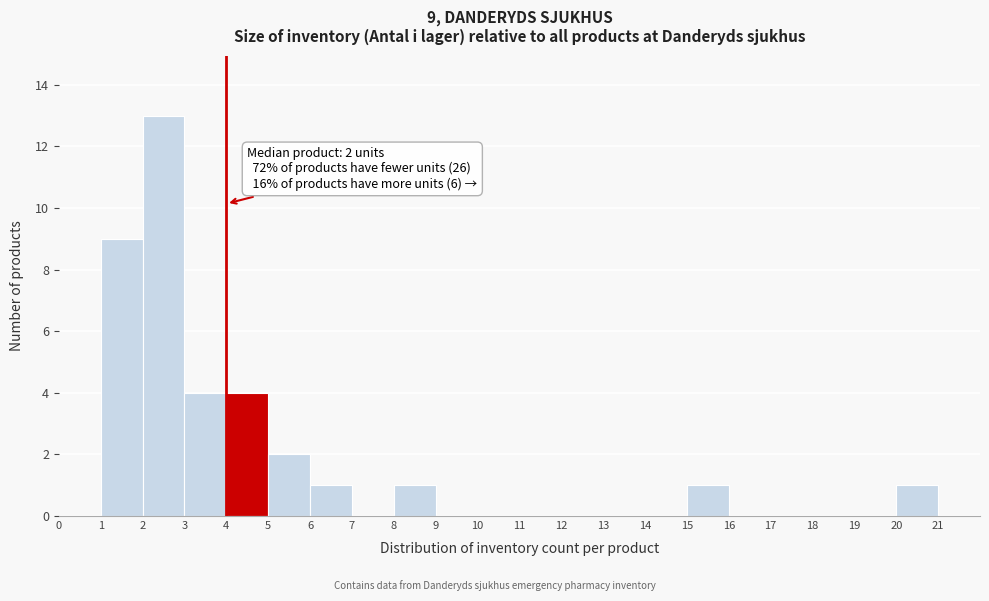

Which range on the x-axis has the tallest bar?

2 to 3